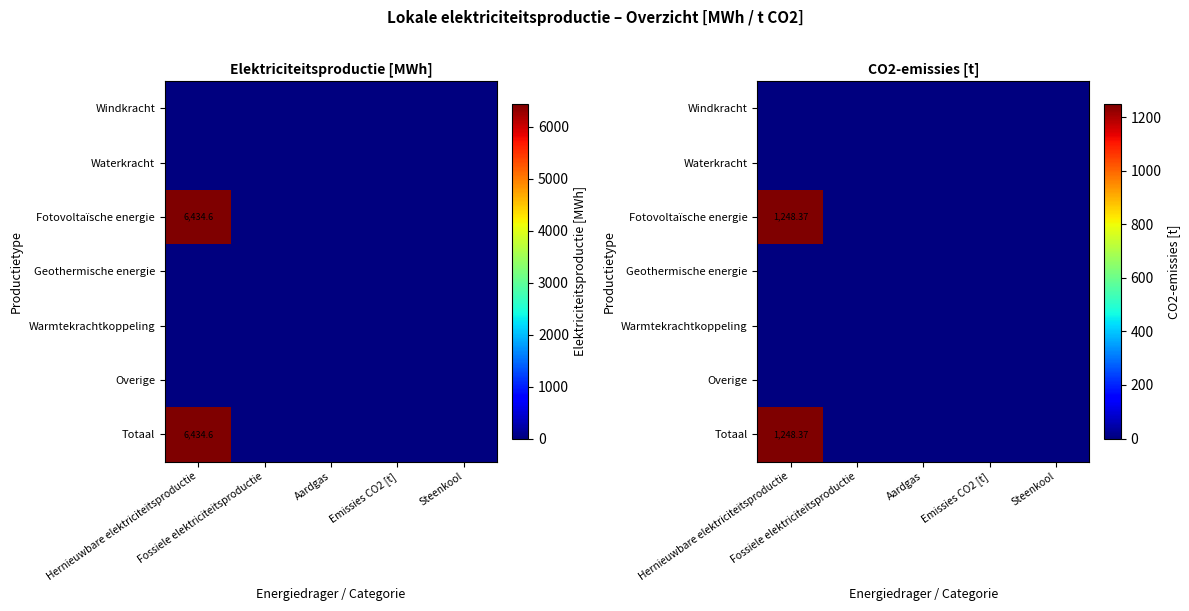

Is it true that Overige equals 0.0 at Hernieuwbare elektriciteitsproductie?

True